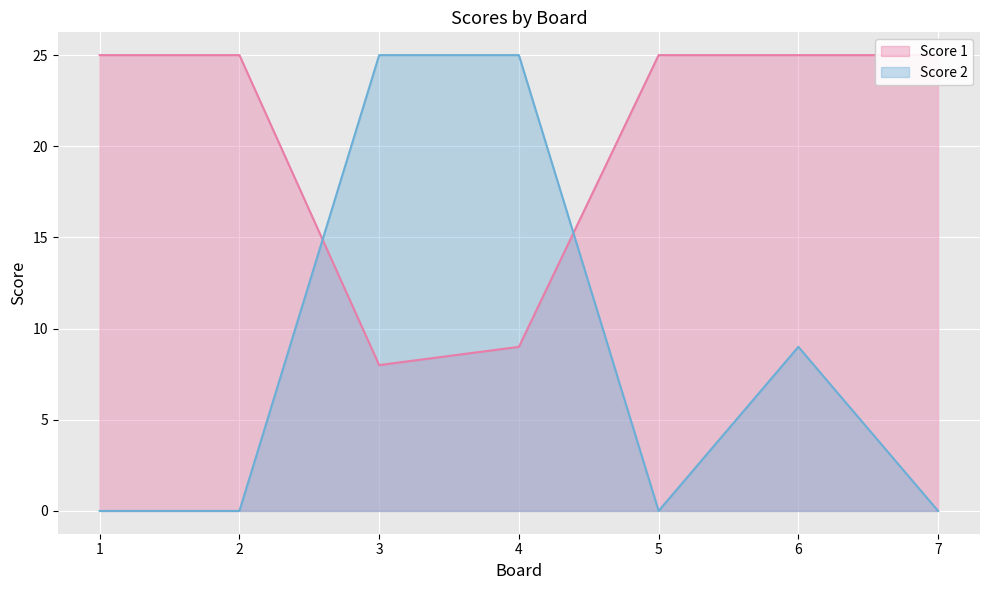

At 5, list the series in order from largest to smallest.

Score 1, Score 2